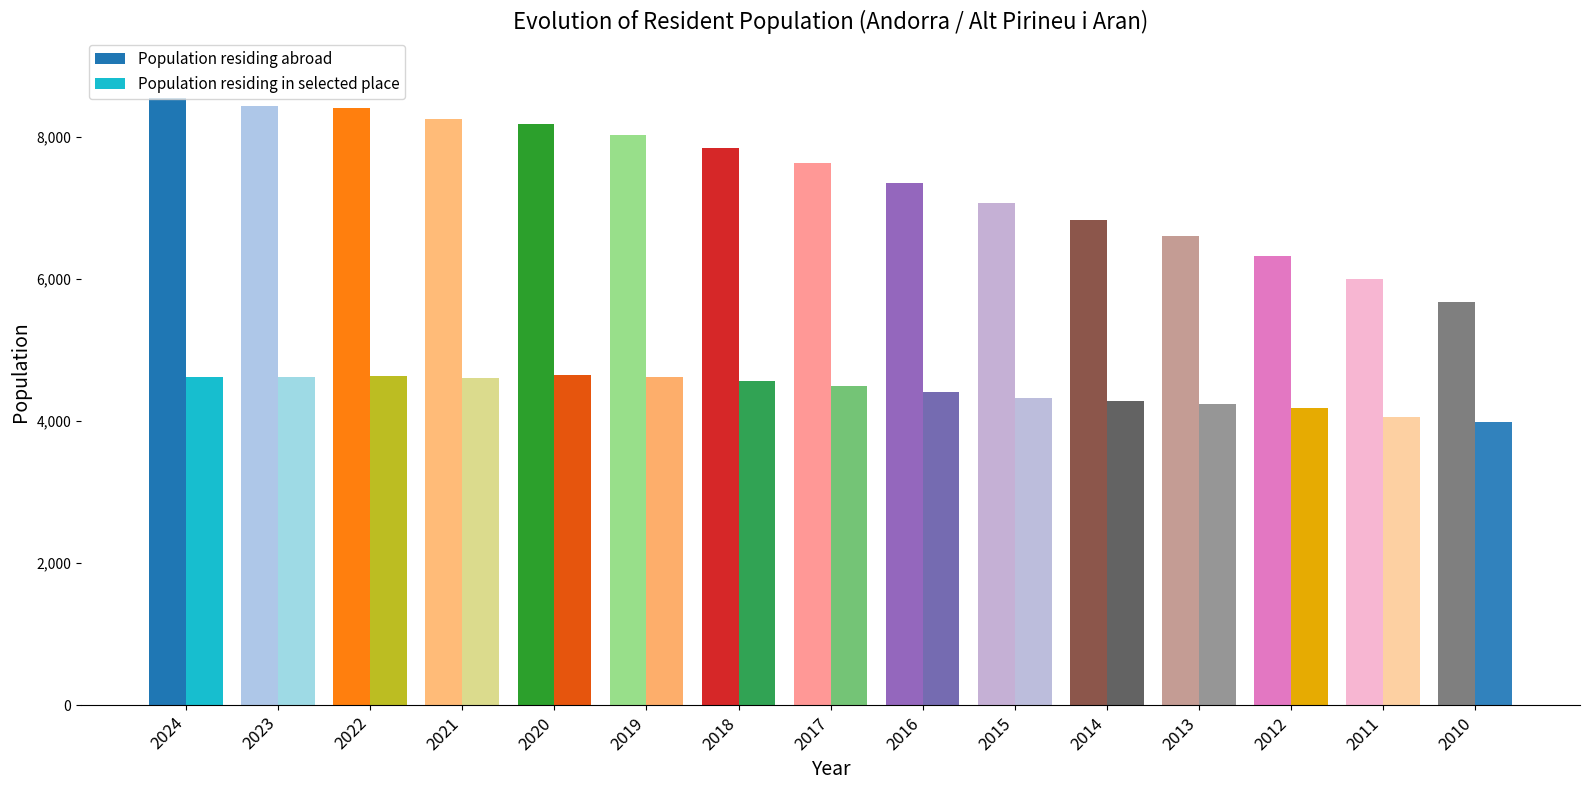

What is the sum of all Population residing abroad values?

111211